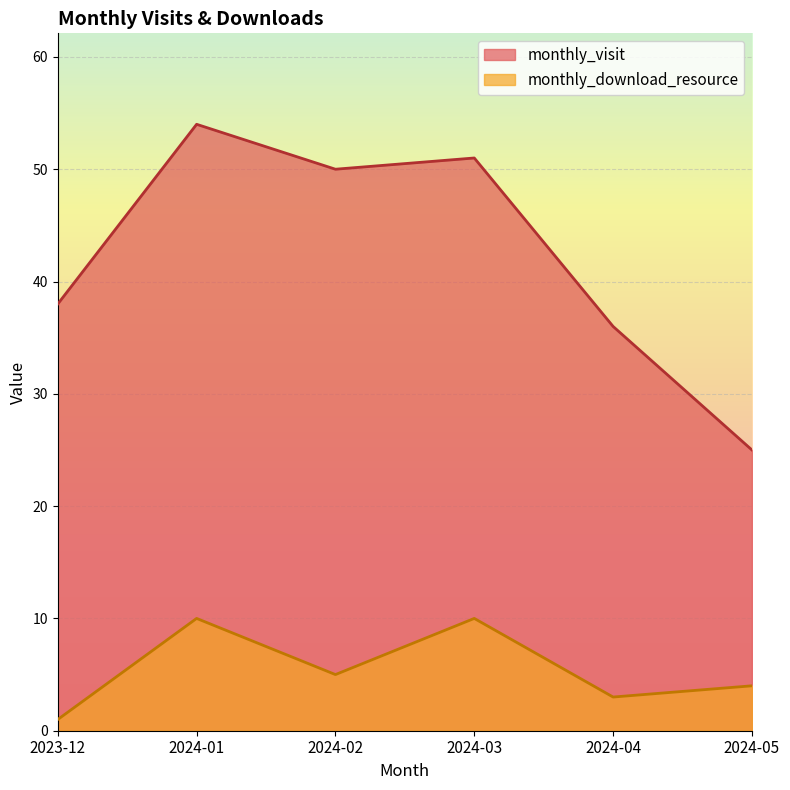

What is the difference between the monthly_visit values at 2024-02 and 2024-05?

25